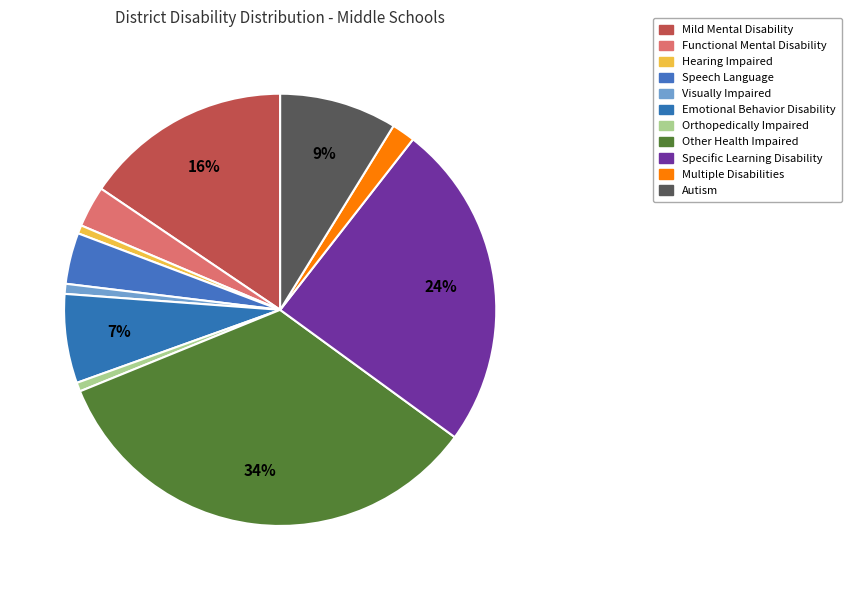

The Emotional Behavior Disability slice represents 19% of the pie. True or false?

False